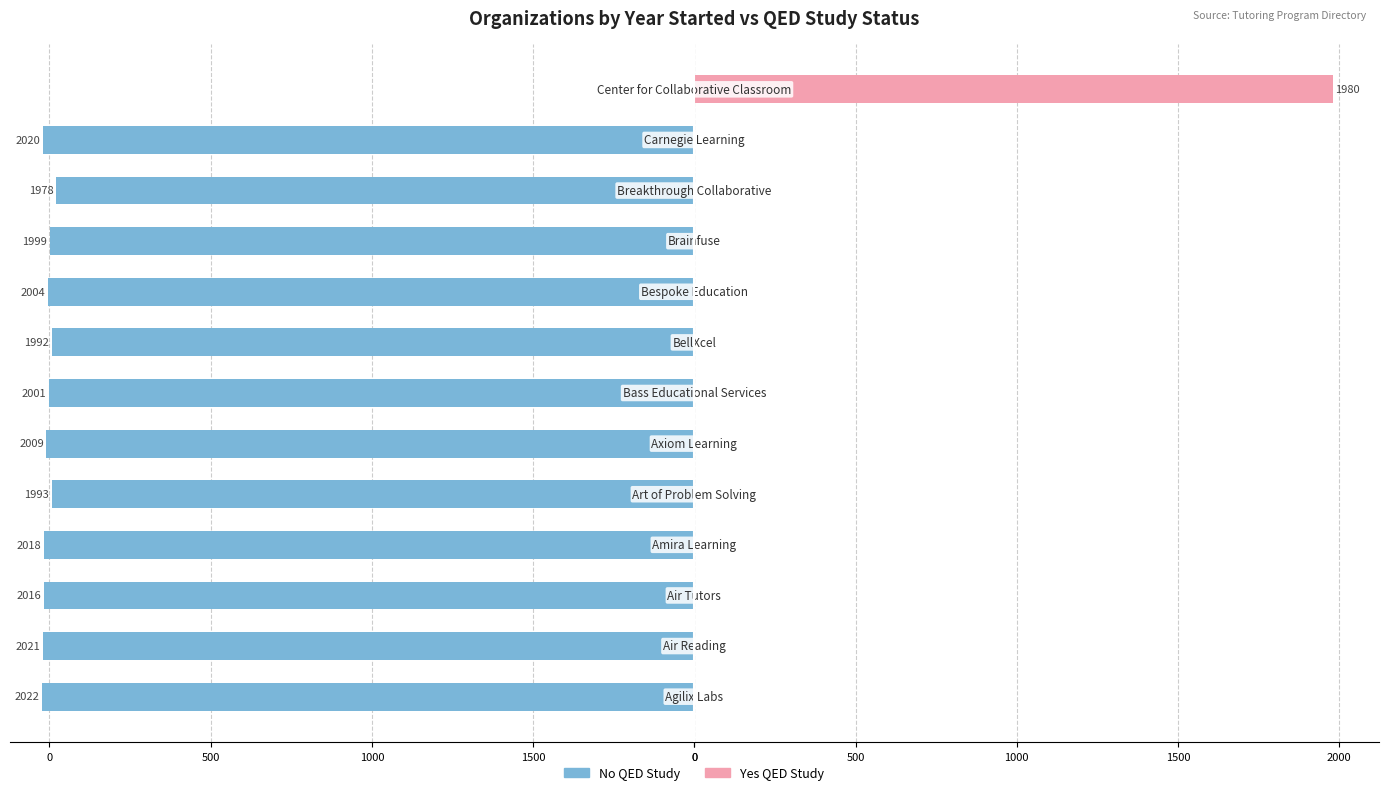

Reading right to left, what are all the values shown in this chart?

No QED Study: 0	-2020	-1978	-1999	-2004	-1992	-2001	-2009	-1993	-2018	-2016	-2021	-2022
Yes QED Study: 1980	0	0	0	0	0	0	0	0	0	0	0	0